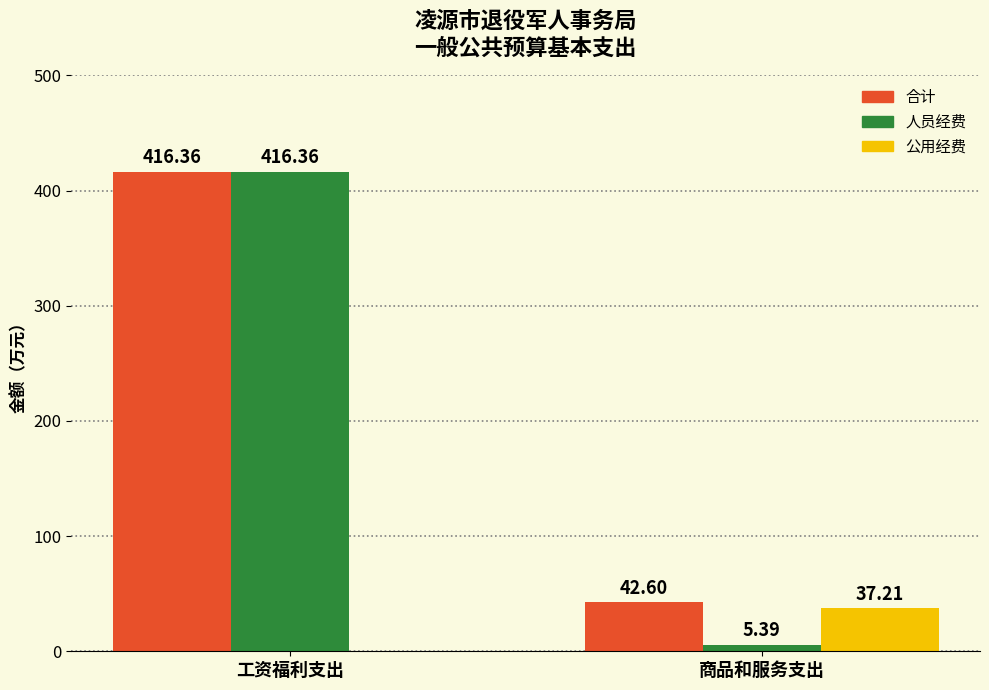

At which label does 合计 reach its peak?

工资福利支出